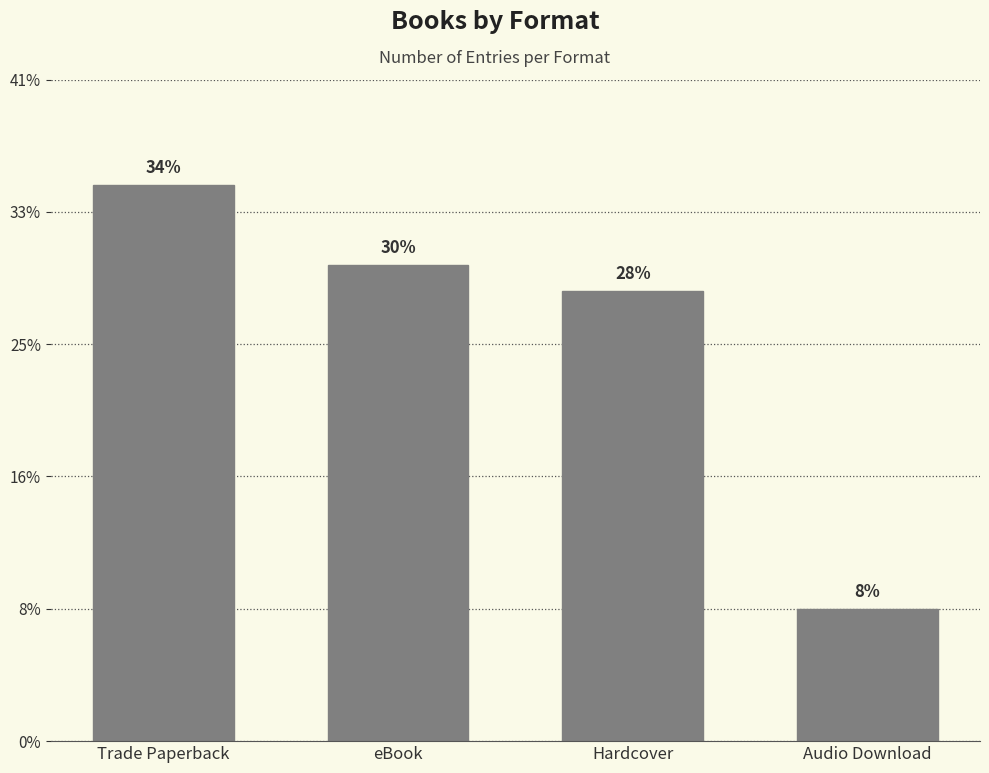

What is the ratio of the value at eBook to the value at Hardcover?

1.1